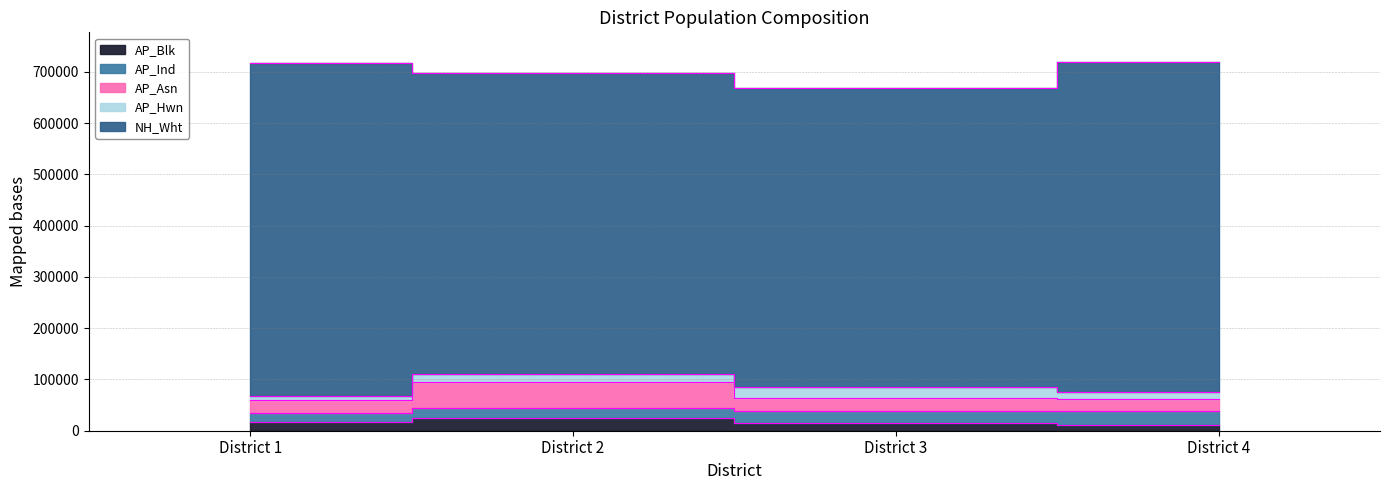

In AP_Asn, how many points are higher than both neighbors (excluding endpoints)?

1